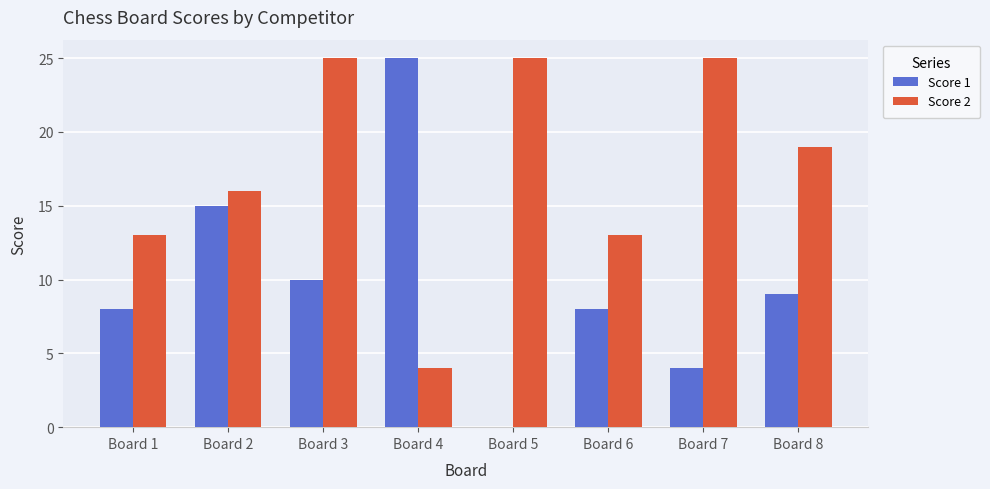

At which category is the sum across all series the highest?

Board 3